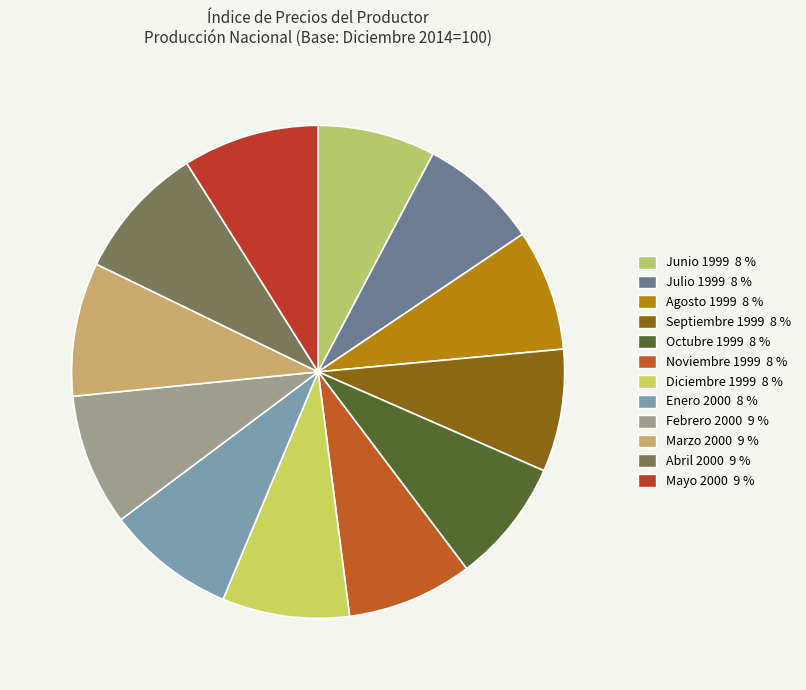

To the nearest percent, what is the combined percentage of Septiembre 1999 and Julio 1999?

16%